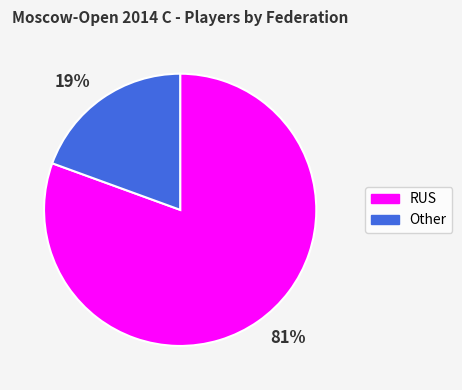

Combined, do 81% and 19% account for over 50%?

Yes